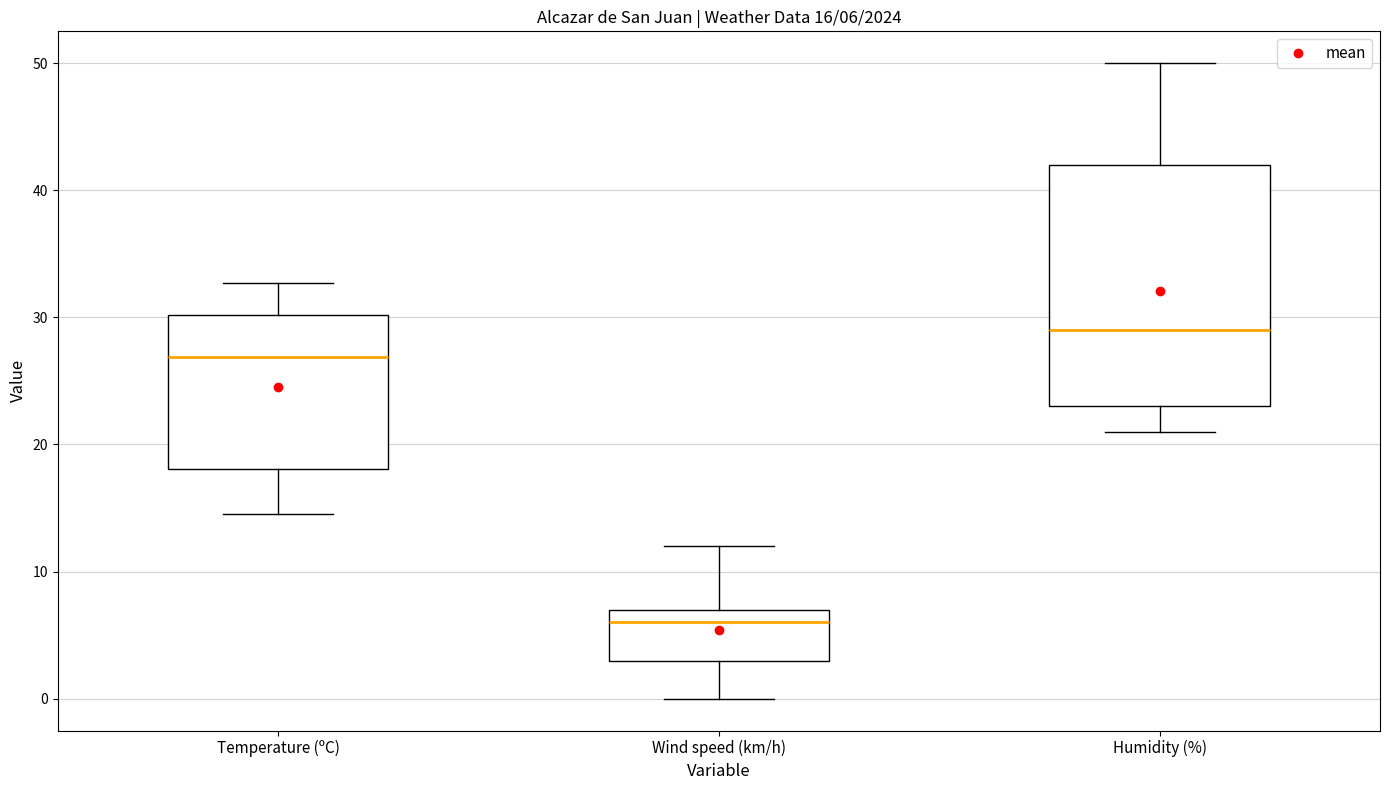

Which box is the tallest, from its lower edge to its upper edge?

Humidity (%)